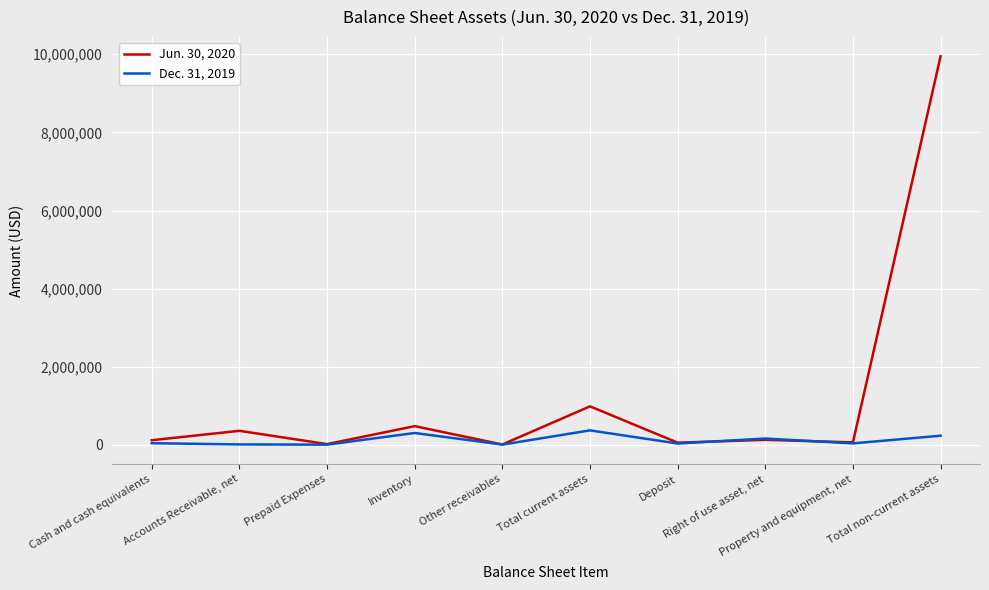

List the series in order of their peak value, highest first.

Jun. 30, 2020, Dec. 31, 2019